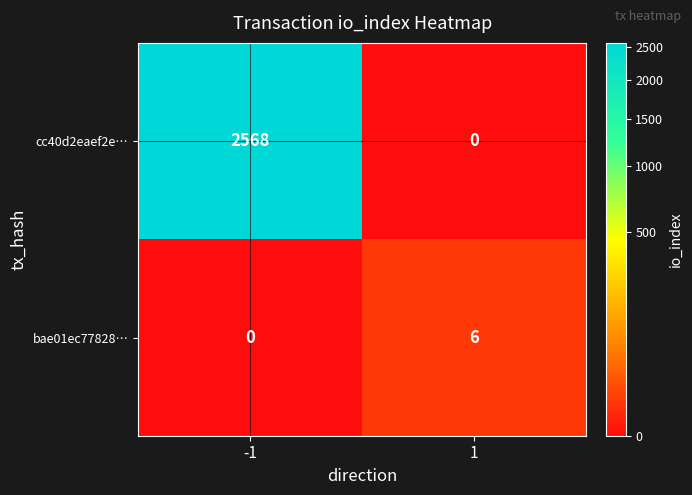

Which series has the largest total across all categories?

cc40d2eaef2e…